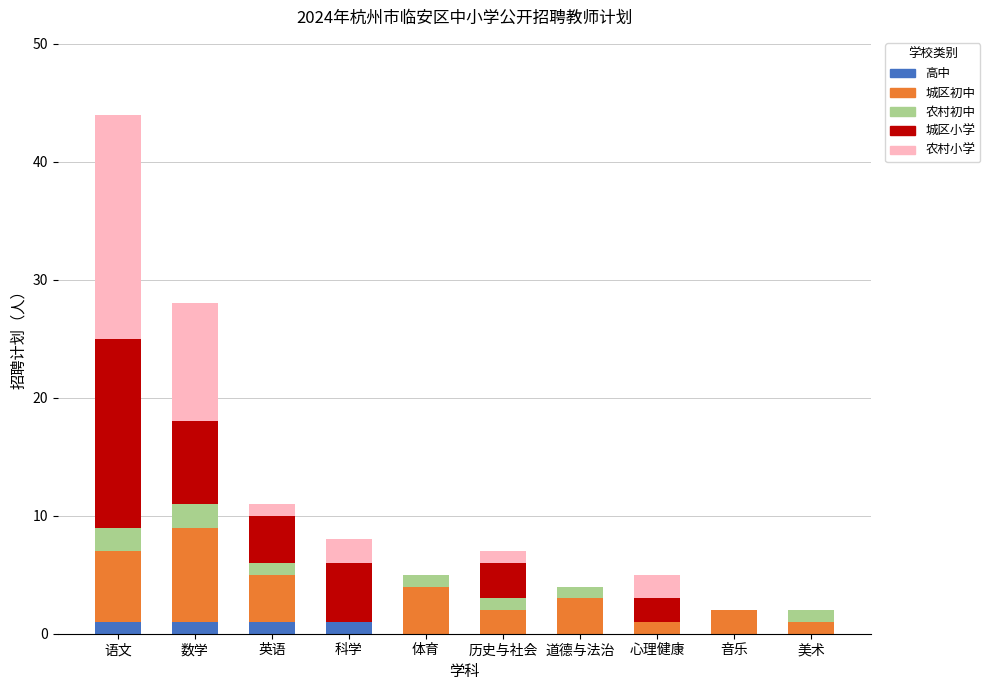

Is it true that 高中 equals 0 at 美术?

True